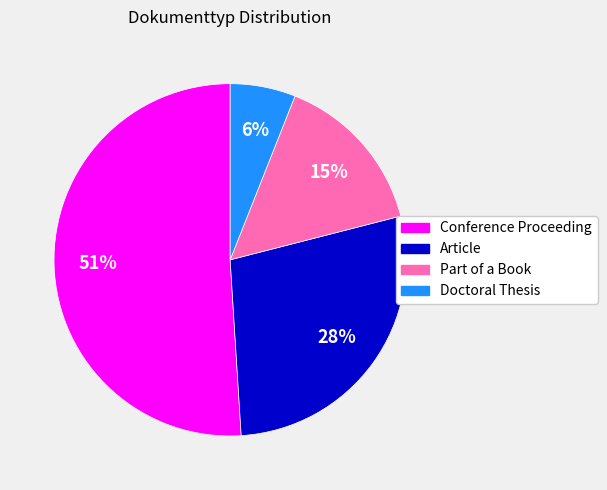

How many slices are in this pie chart?

4